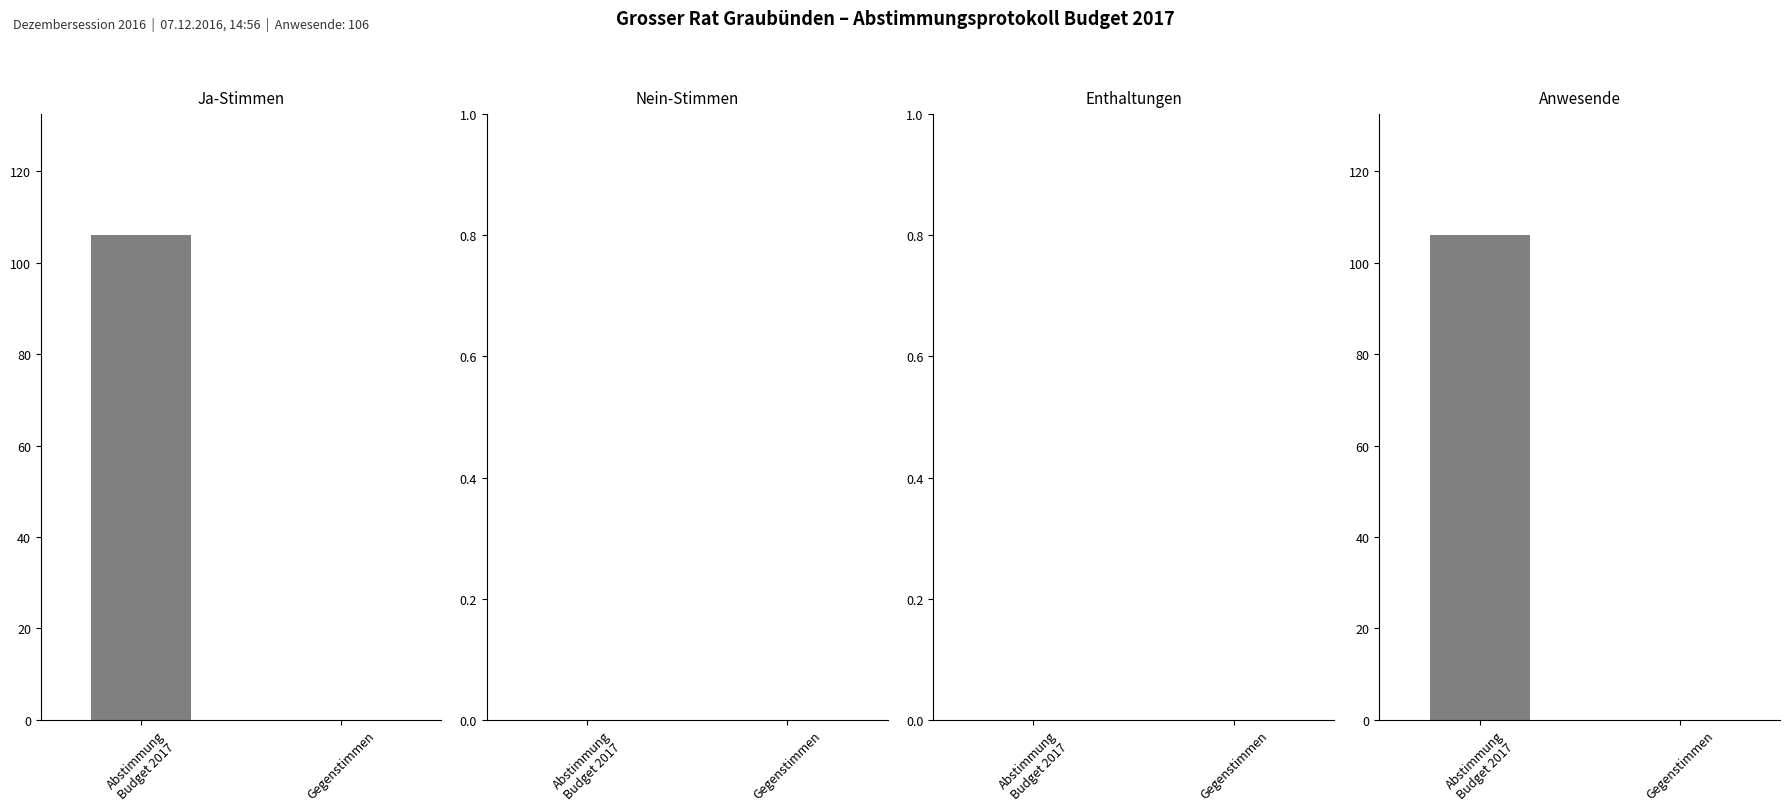

Is it true that Ja-Stimmen equals 63 at Abstimmung
Budget 2017?

False